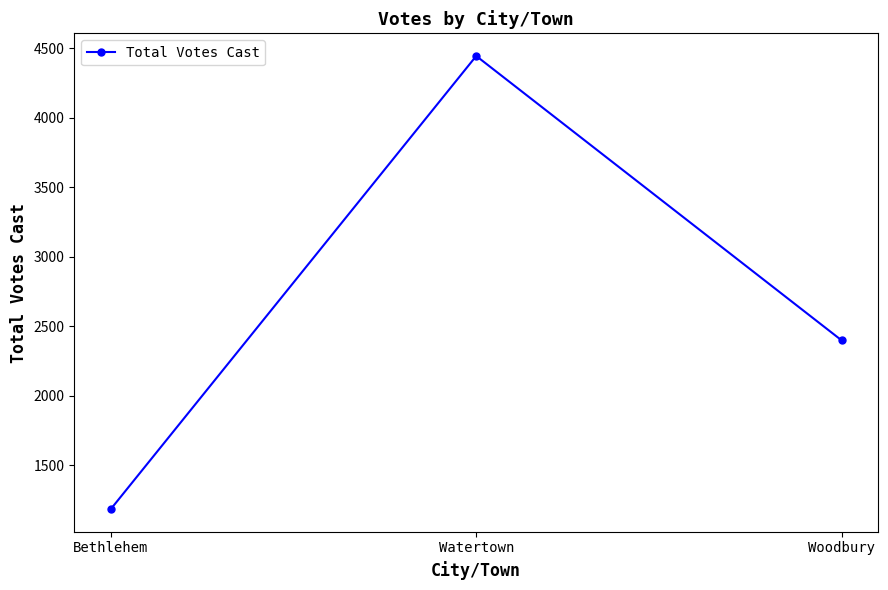

What is the label of the 3rd point from the left?

Woodbury